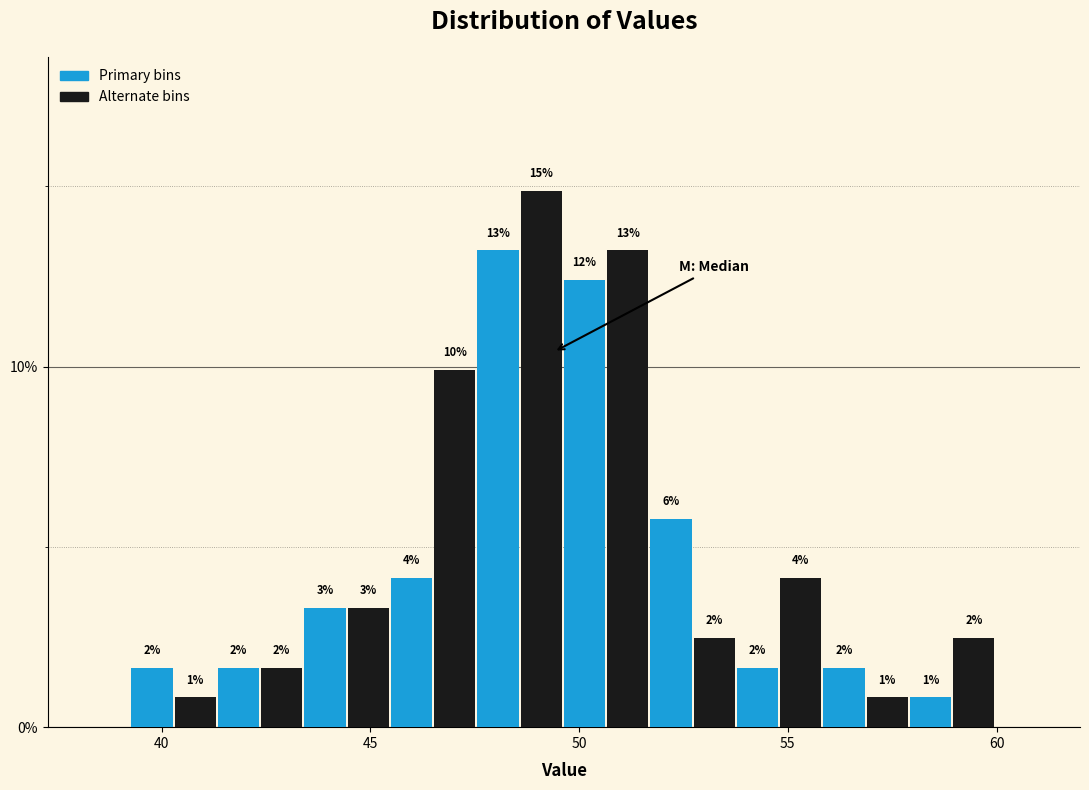

Around what value on the x-axis is the tallest bar? Give the approximate position of its centre, as read against the axis.

49.0